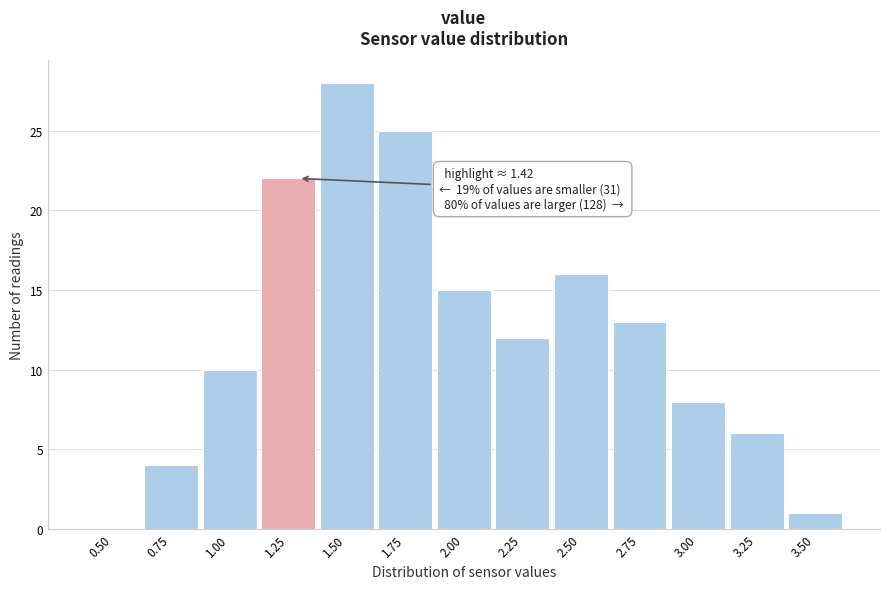

Reading left to right, list all the values displayed in this chart.

0.50=0	0.75=4	1.00=10	1.25=22	1.50=28	1.75=25	2.00=15	2.25=12	2.50=16	2.75=13	3.00=8	3.25=6	3.50=1